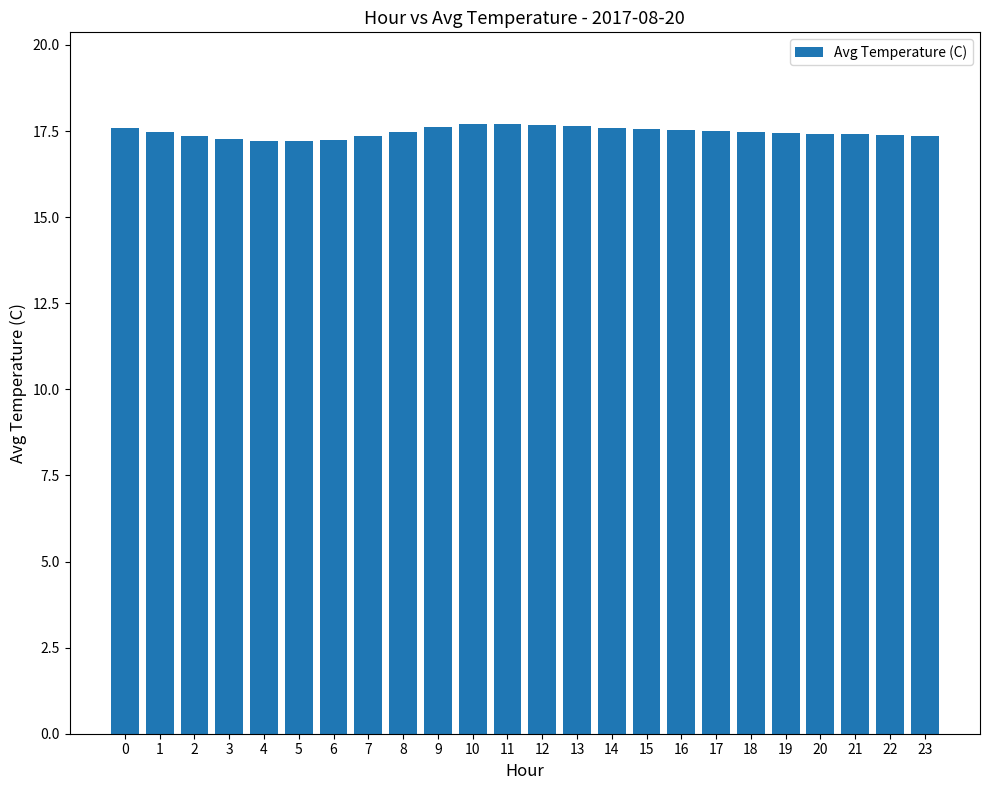

What is the maximum value shown in the chart?

17.7